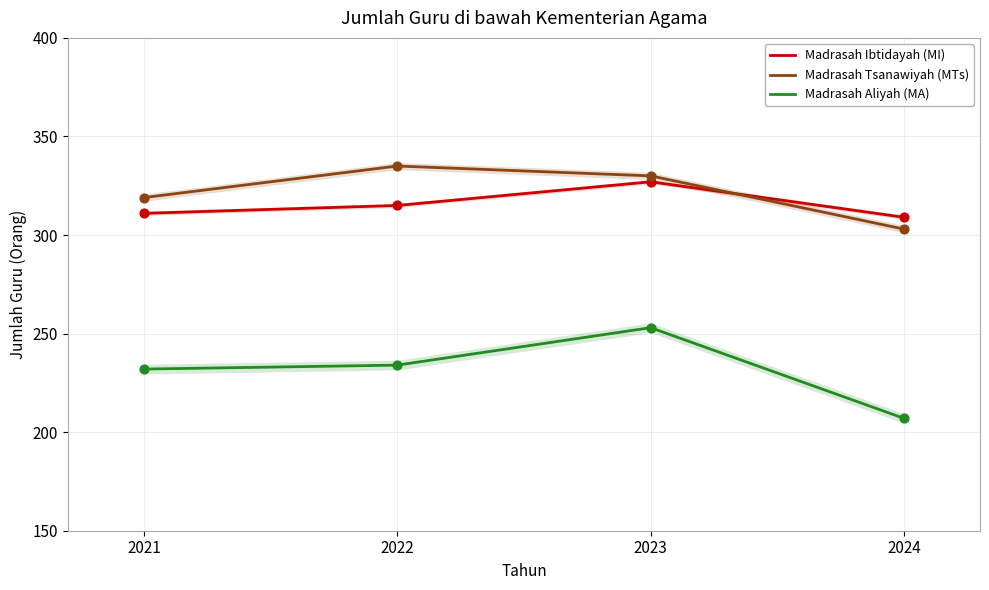

Which series contains the lowest Y value?

Madrasah Aliyah (MA)